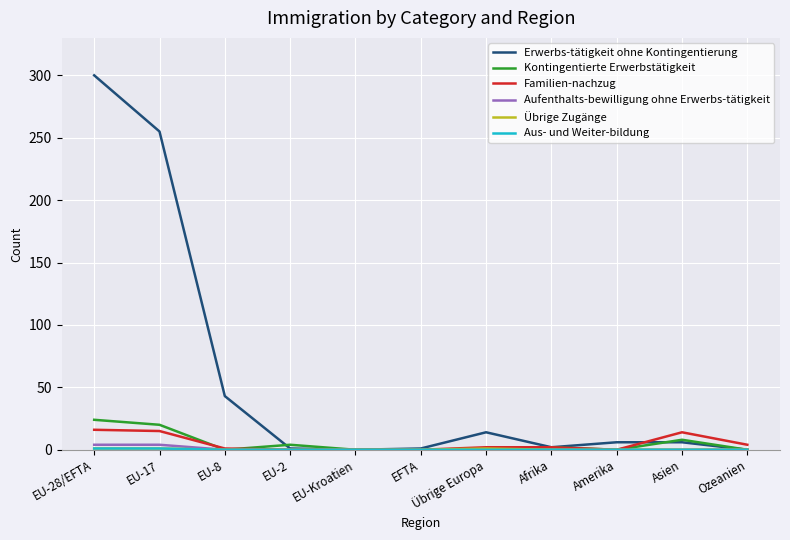

Is it true that Erwerbs-tätigkeit ohne Kontingentierung equals 87 at EU-28/EFTA?

False